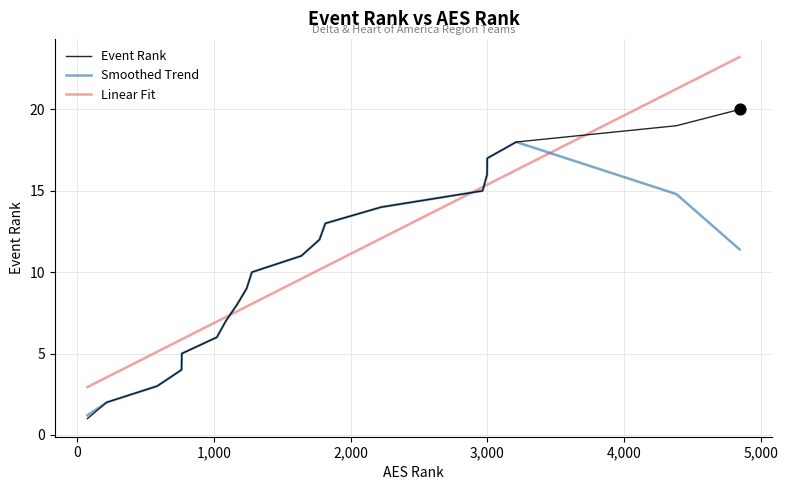

What is the lowest value of the Event Rank series?

1.0